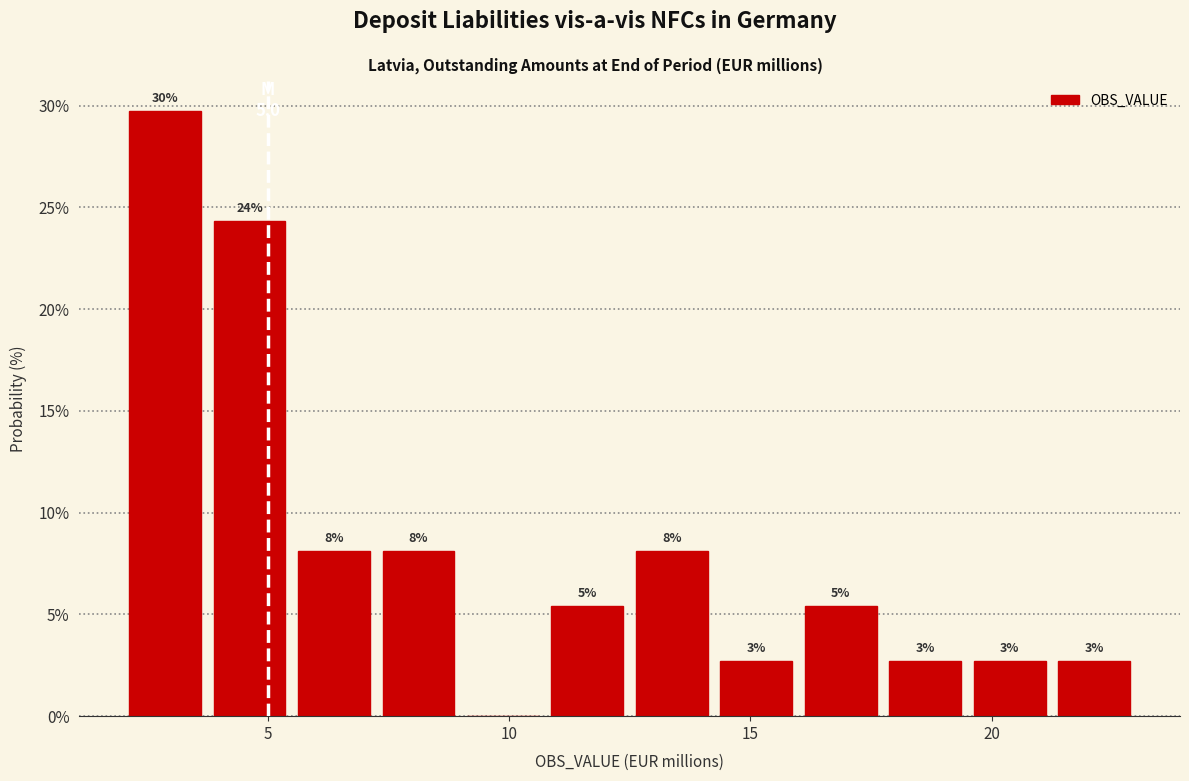

Around what value on the x-axis is the tallest bar? Give the approximate position of its centre, as read against the axis.

3.0